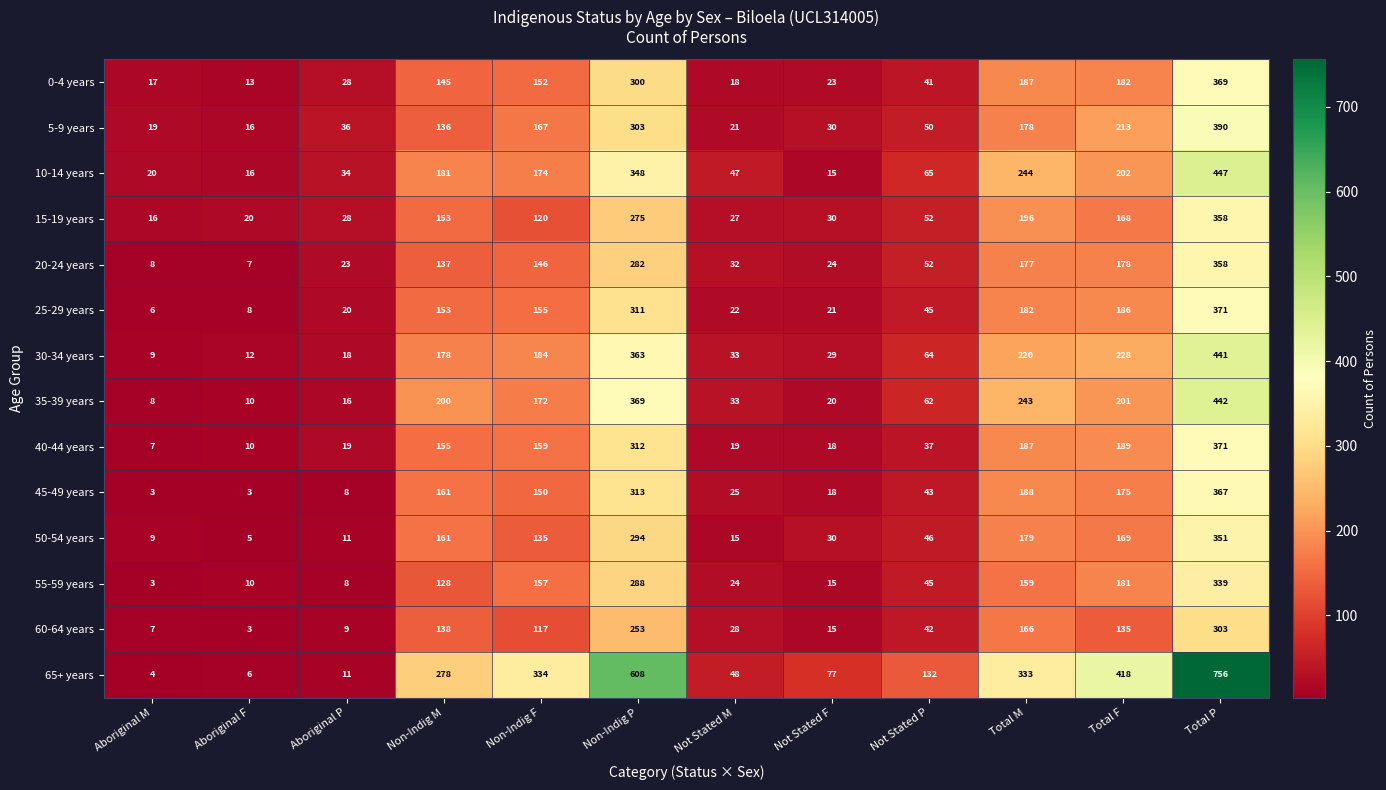

At which label is 35-39 years closest to 225?

Total M